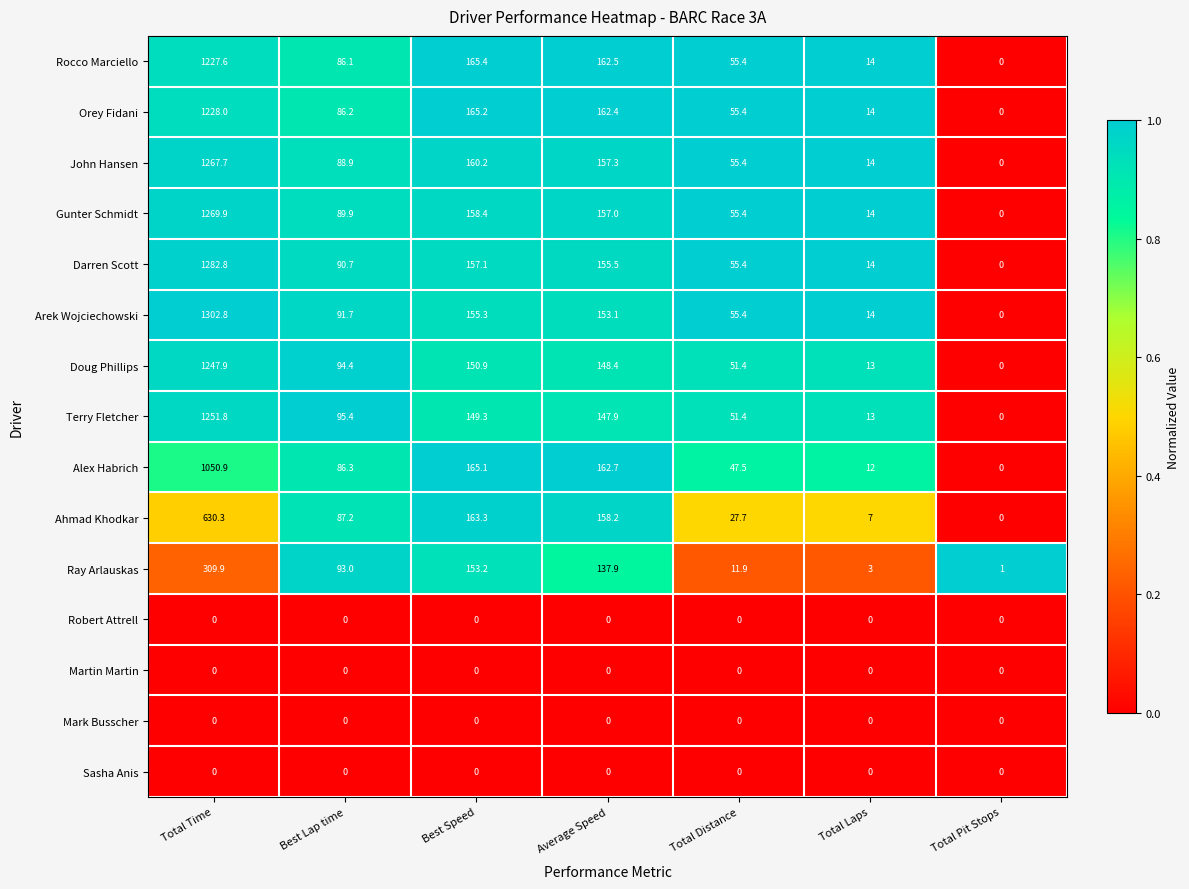

What is the spread (max minus min) of values at Best Lap time?

95.4